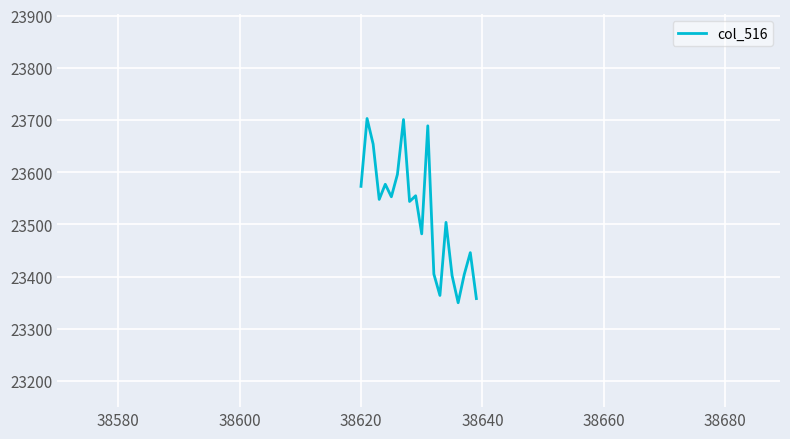

What is the greatest value displayed?

23703